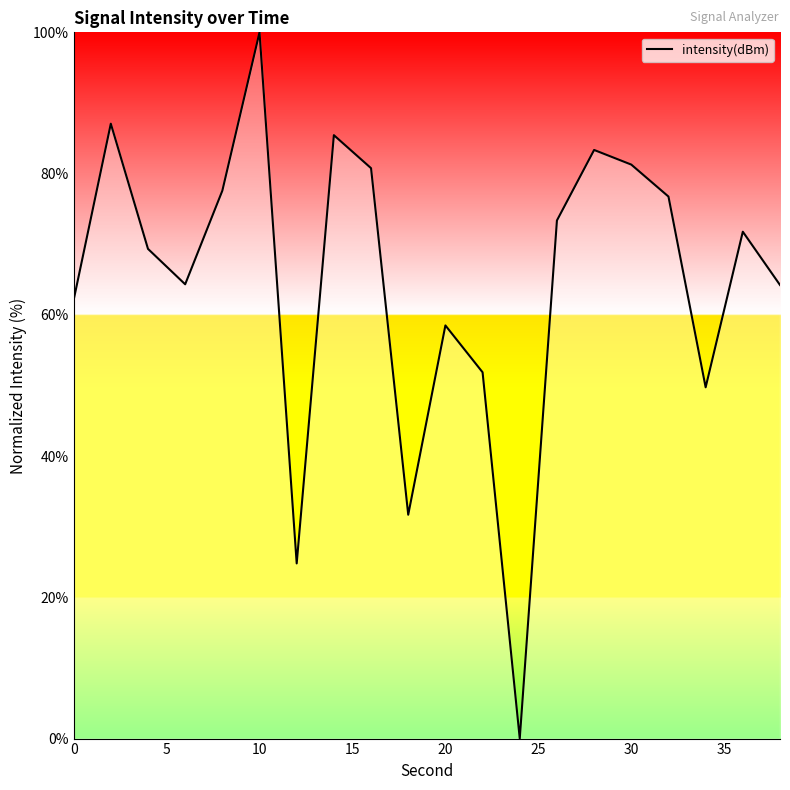

Count the number of data series in this chart.

1